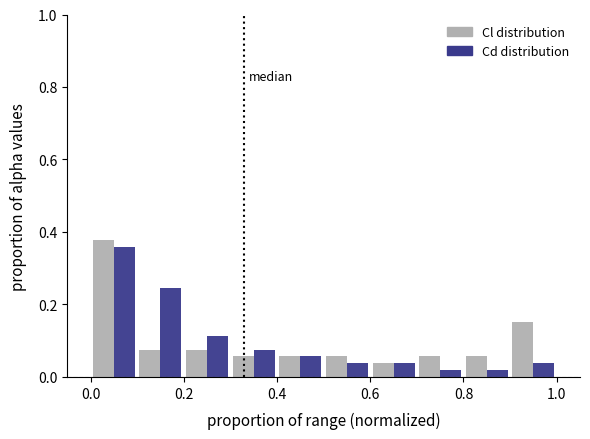

Reading left to right, transcribe this chart: for each range on the x-axis, give the height of each series' bar. The values are not printed on the chart, so give them approximately, as read against the axis.

0.0 to 0.1: Cl distribution=0.38	Cd distribution=0.36
0.1 to 0.2: Cl distribution=0.08	Cd distribution=0.24
0.2 to 0.3: Cl distribution=0.08	Cd distribution=0.12
0.3 to 0.4: Cl distribution=0.06	Cd distribution=0.08
0.4 to 0.5: Cl distribution=0.06	Cd distribution=0.06
0.5 to 0.6: Cl distribution=0.06	Cd distribution=0.04
0.6 to 0.7: Cl distribution=0.04	Cd distribution=0.04
0.7 to 0.8: Cl distribution=0.06	Cd distribution=under 0.02
0.8 to 0.9: Cl distribution=0.06	Cd distribution=under 0.02
0.9 to 1.0: Cl distribution=0.16	Cd distribution=0.04